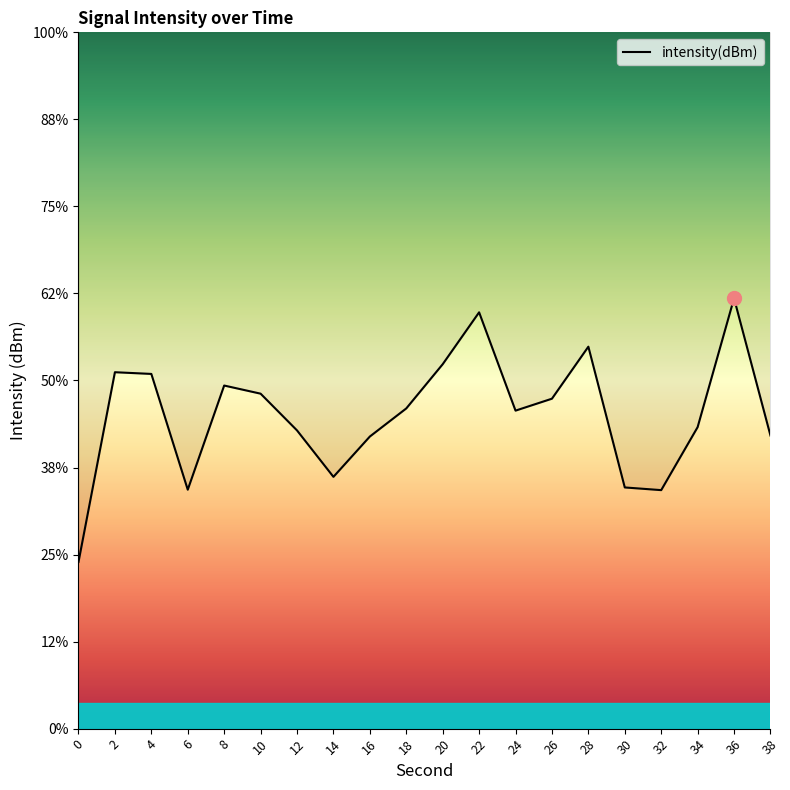

Does the chart have visible grid lines?

No